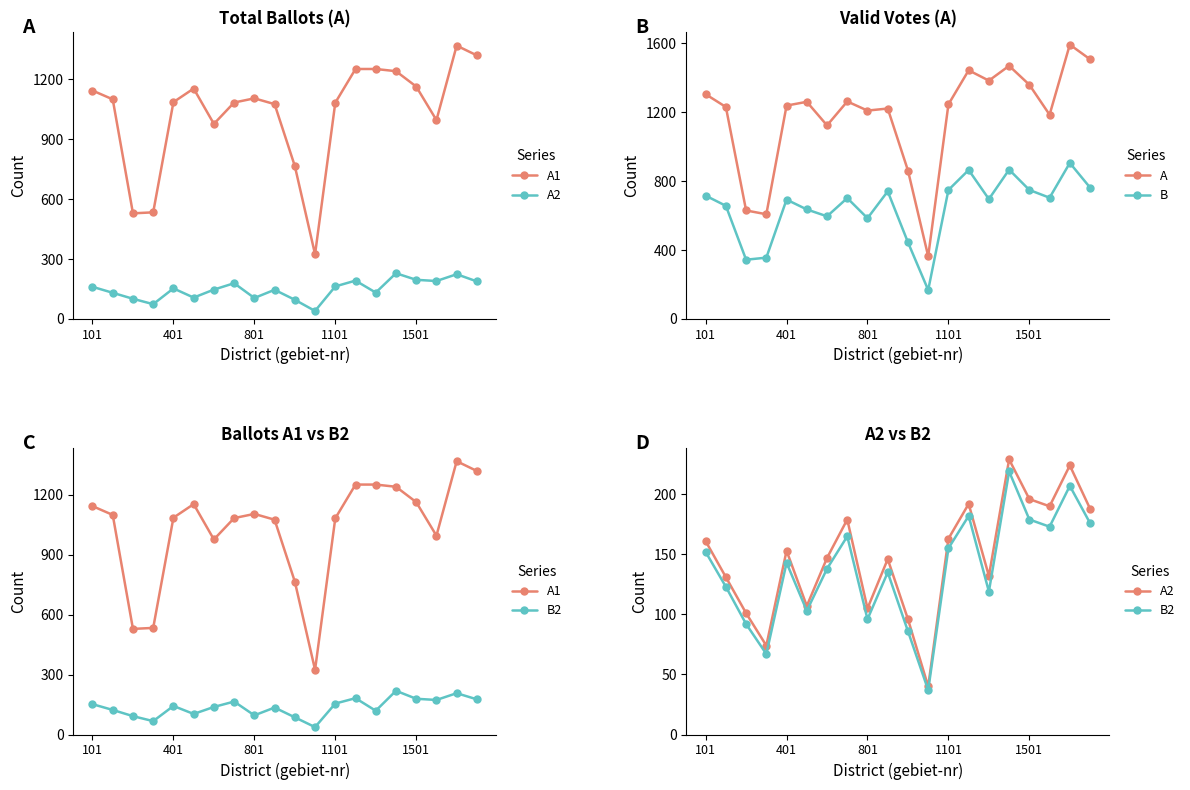

How many data points in B2 are above 143?

9